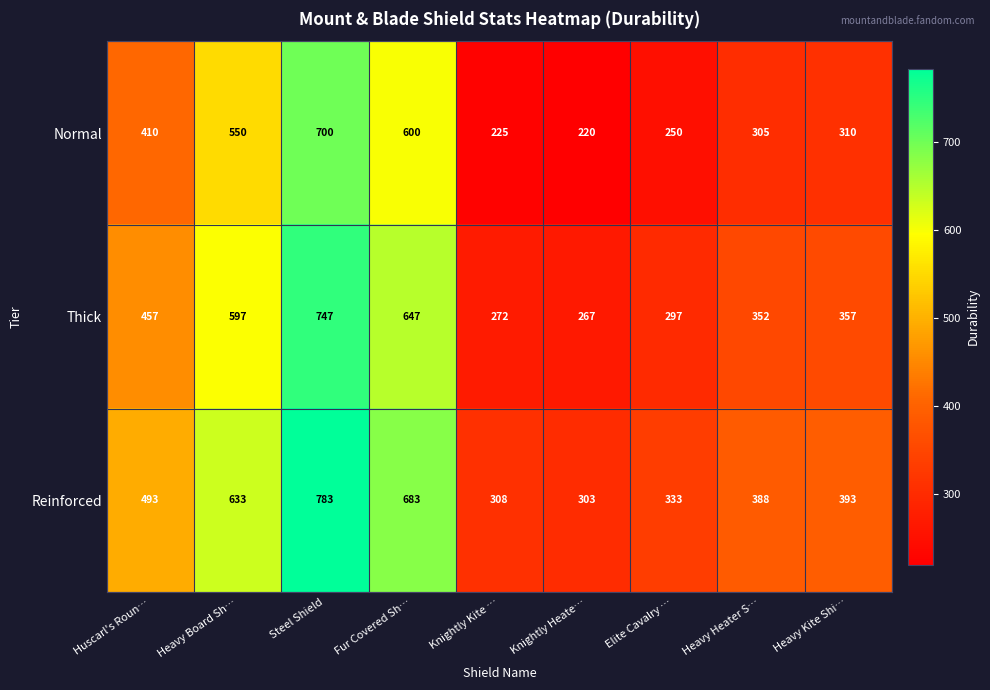

Rank the series by their average value, from lowest to highest.

Normal, Thick, Reinforced